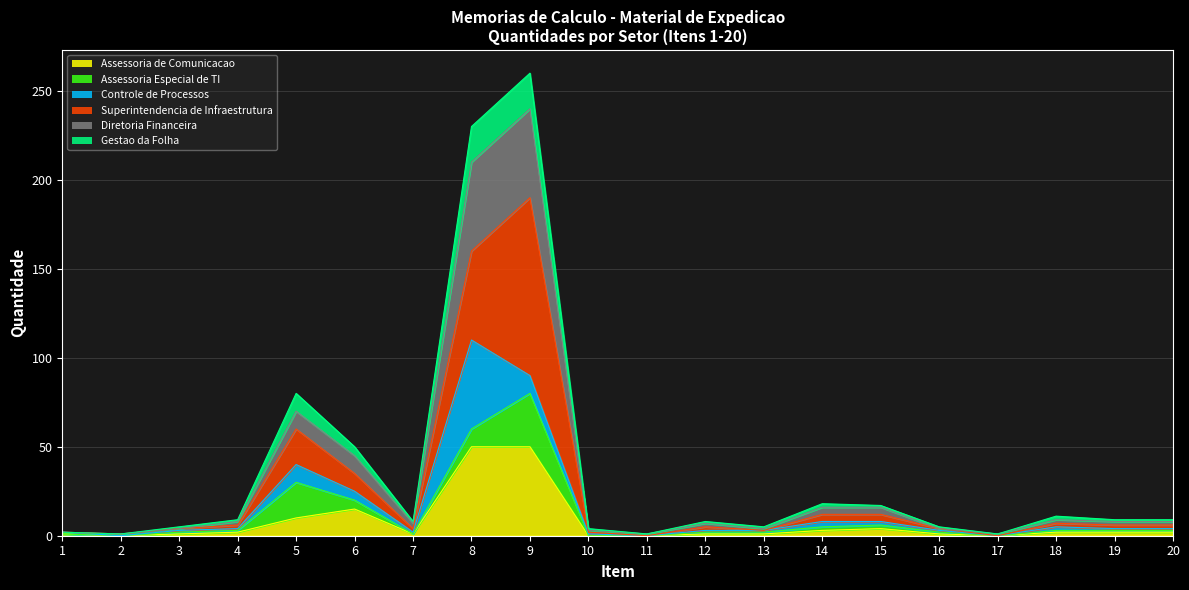

True or false: Gestao da Folha has more than 1 interior local peaks.

True